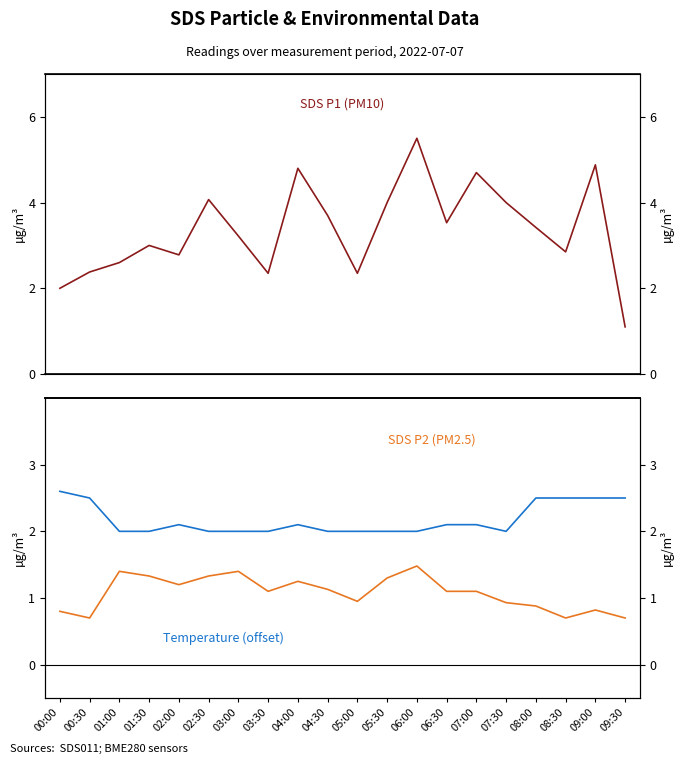

What is the sum of the SDS P1 (PM10) values at 07:00 and 05:00?

7.1